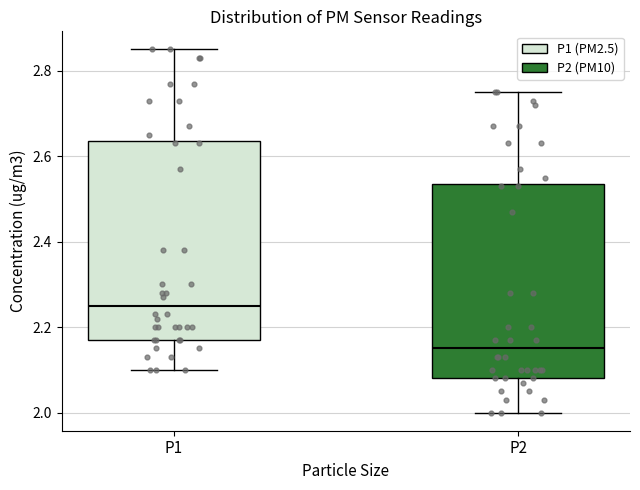

Which box's median line is the lowest?

P2